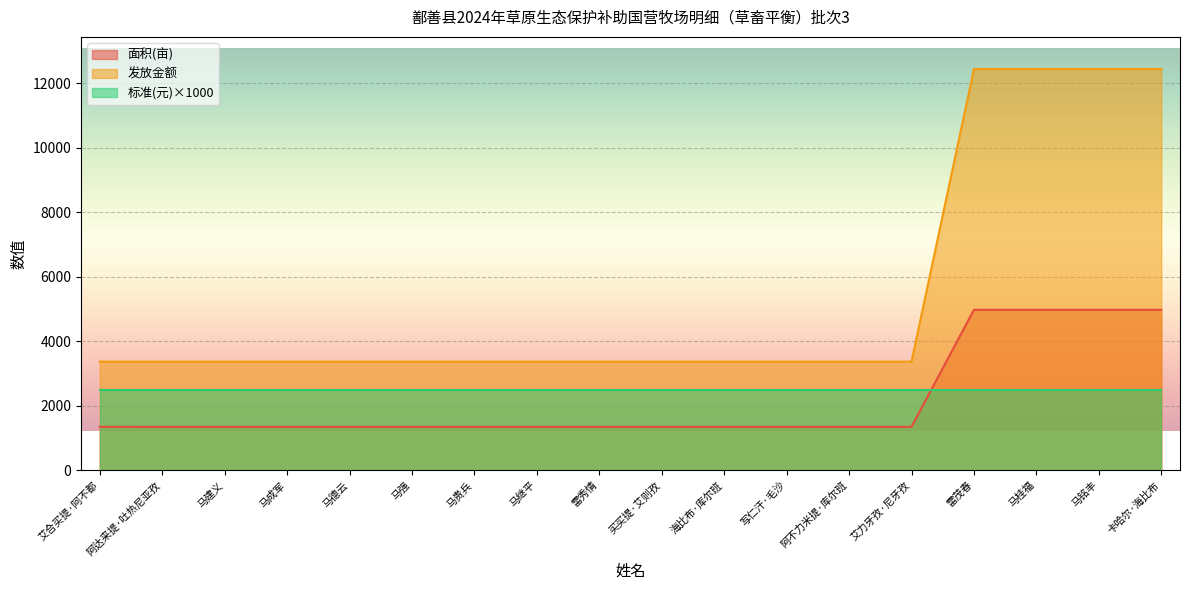

What is the label of the 5th point from the left?

马德云